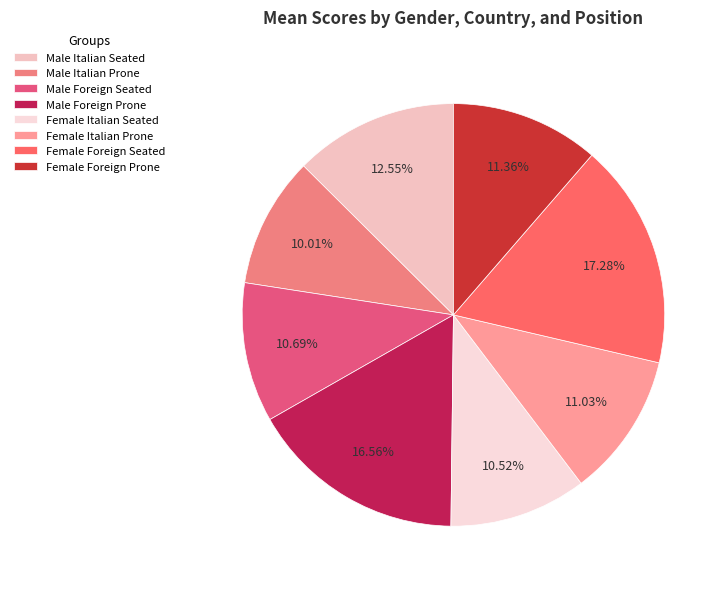

What is the largest slice in the pie chart?

Female Foreign Seated